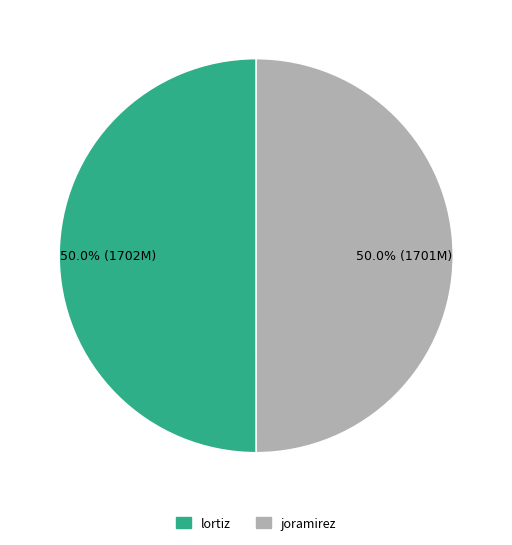

What is the ratio of the value at lortiz to the value at joramirez?

1.0